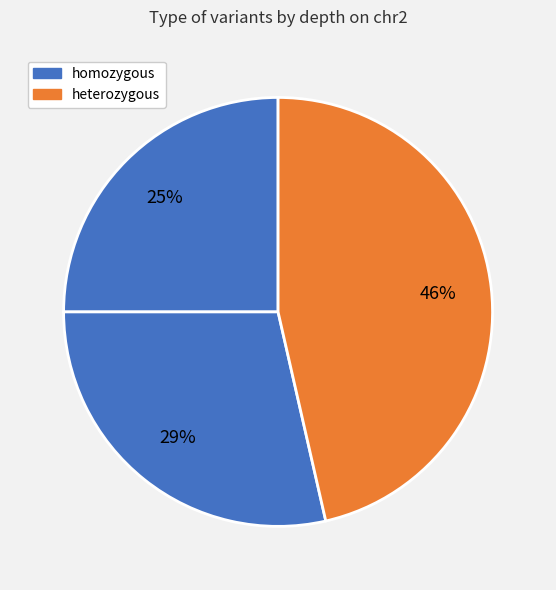

How many segments does this pie chart have?

3